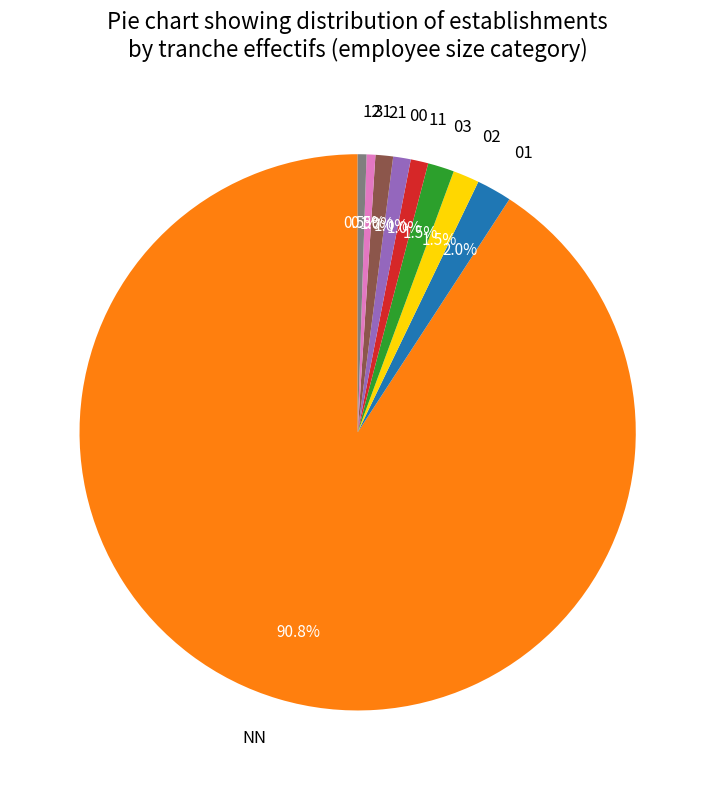

Does NN account for over 50% of the chart?

Yes